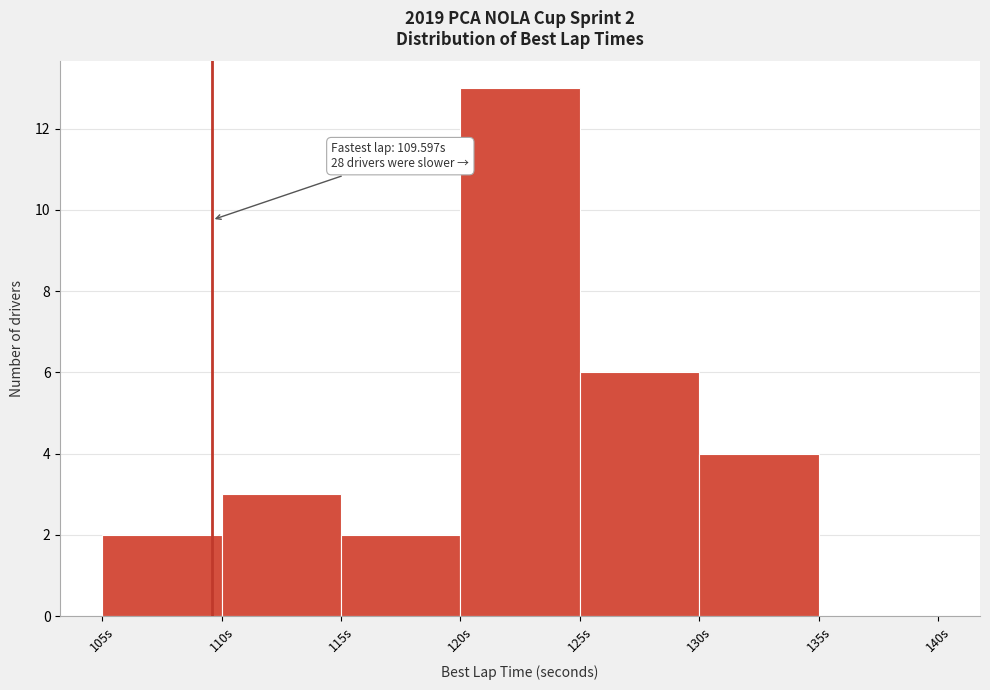

Over which range of the x-axis is the bar tallest?

120 to 125